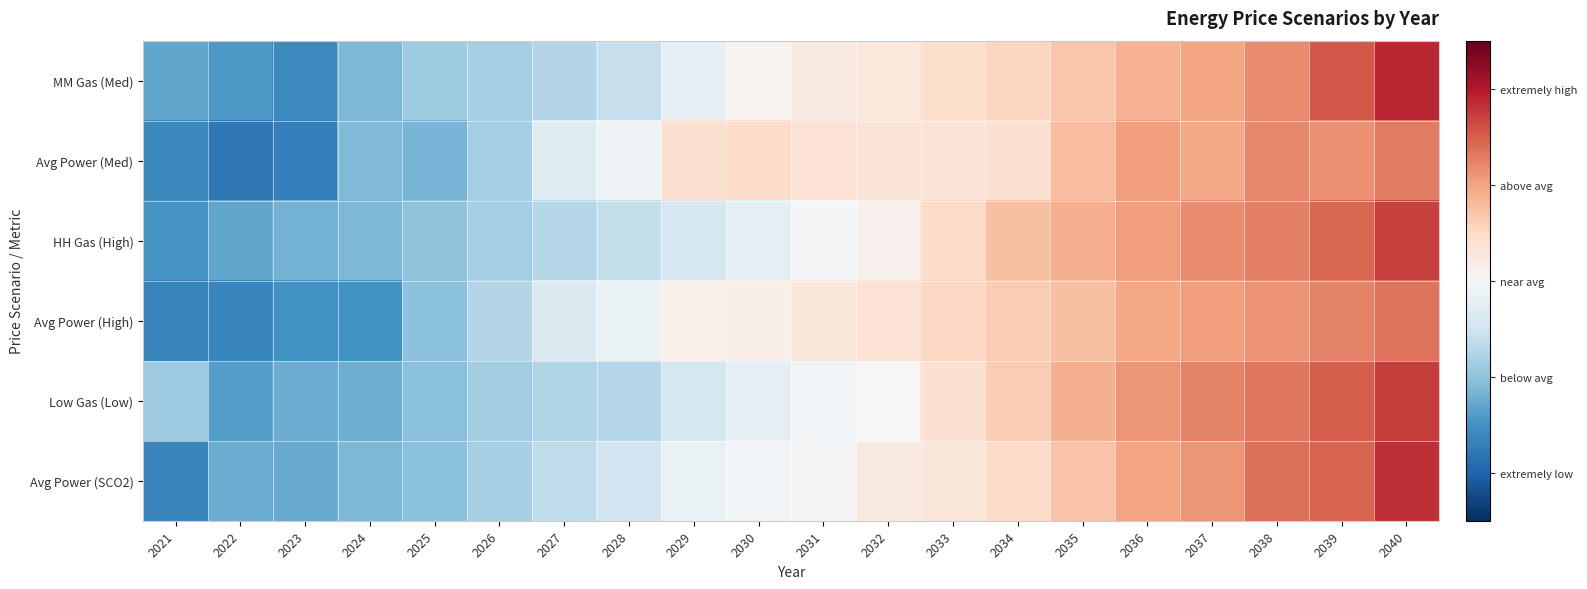

Which series has the widest spread of values?

Avg Power (SCO2)